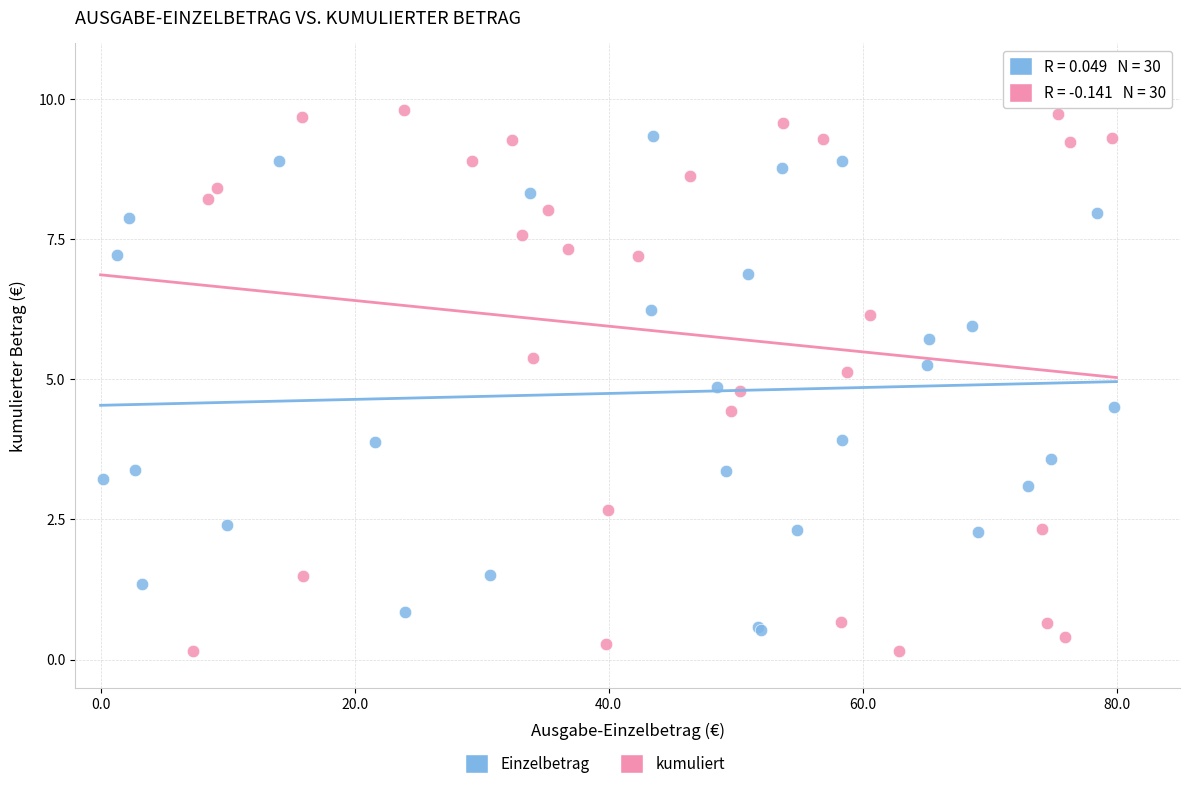

Which series reaches the maximum Y coordinate?

kumuliert